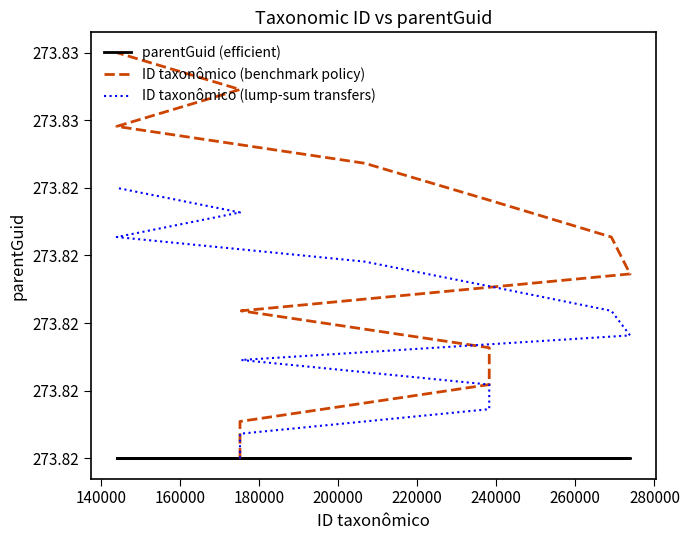

Between 260000 and 200000, which is larger?

260000